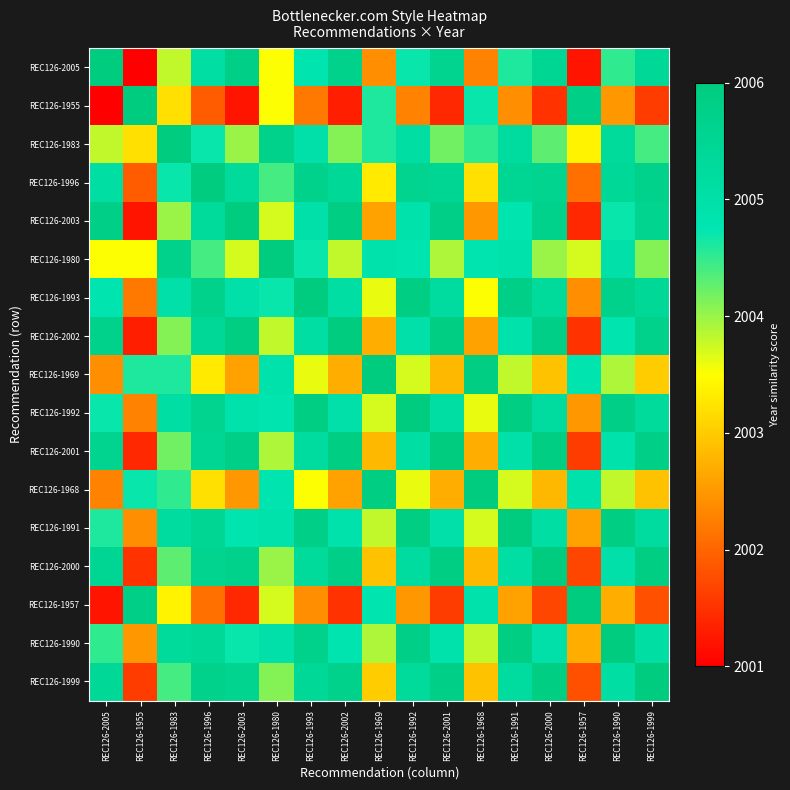

At REC126-1957, list the series in order from largest to smallest.

REC126-1957, REC126-1955, REC126-1968, REC126-1969, REC126-1980, REC126-1983, REC126-1990, REC126-1991, REC126-1992, REC126-1993, REC126-1996, REC126-1999, REC126-2000, REC126-2001, REC126-2002, REC126-2003, REC126-2005